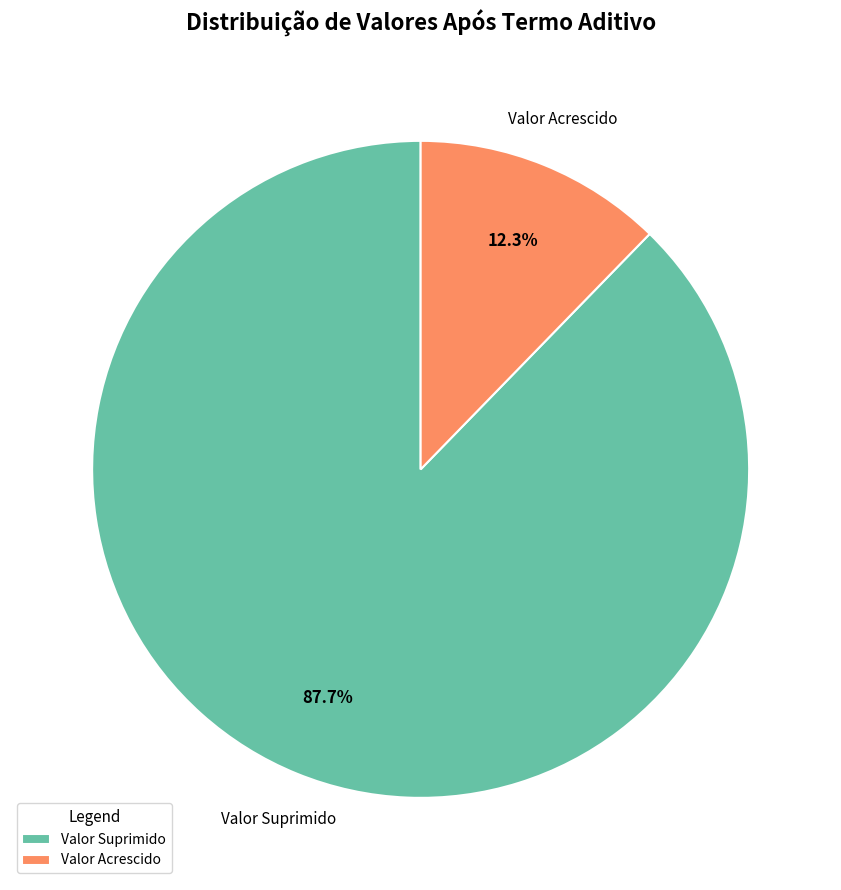

What is the ratio of the value at Valor Suprimido to the value at Valor Acrescido?

7.1